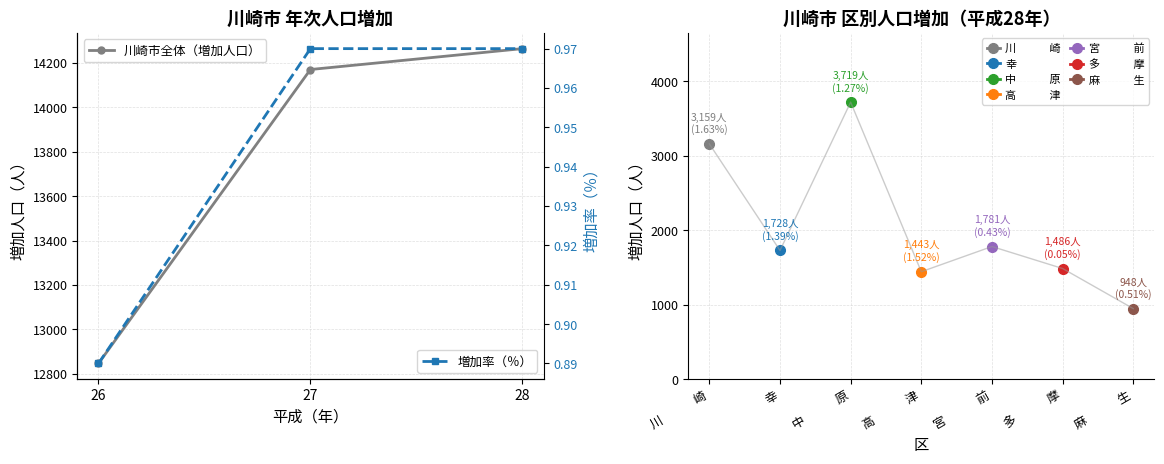

What is the average value of the 川崎市全体（増加人口） series?

13760.3